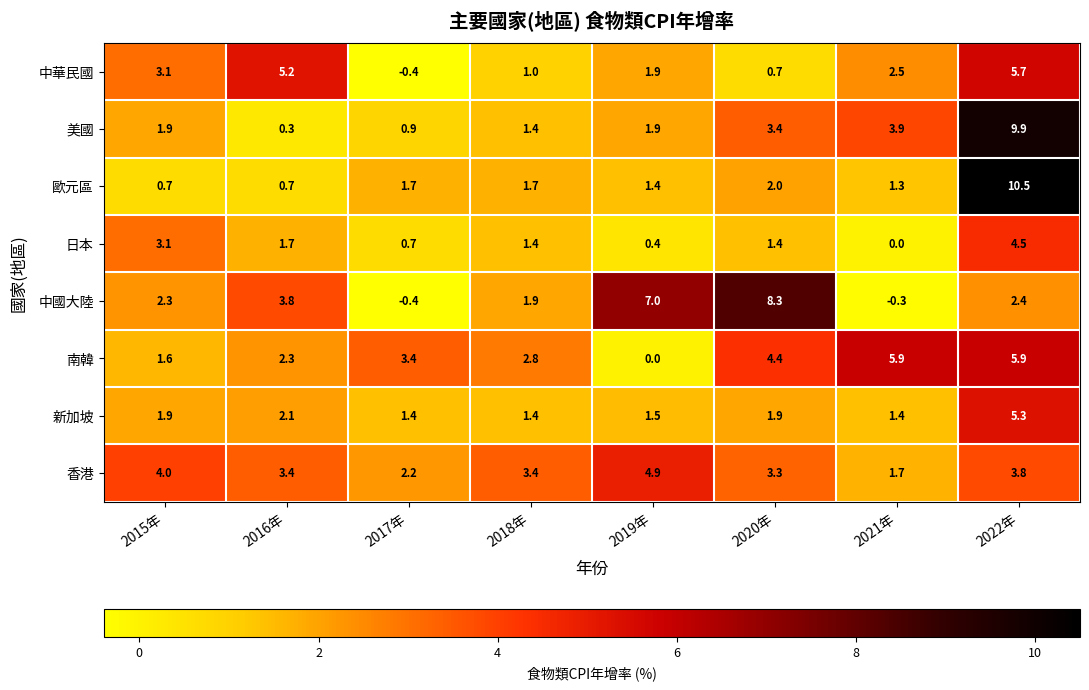

What is the approximate value of 中華民國 at 2021年?

2.5